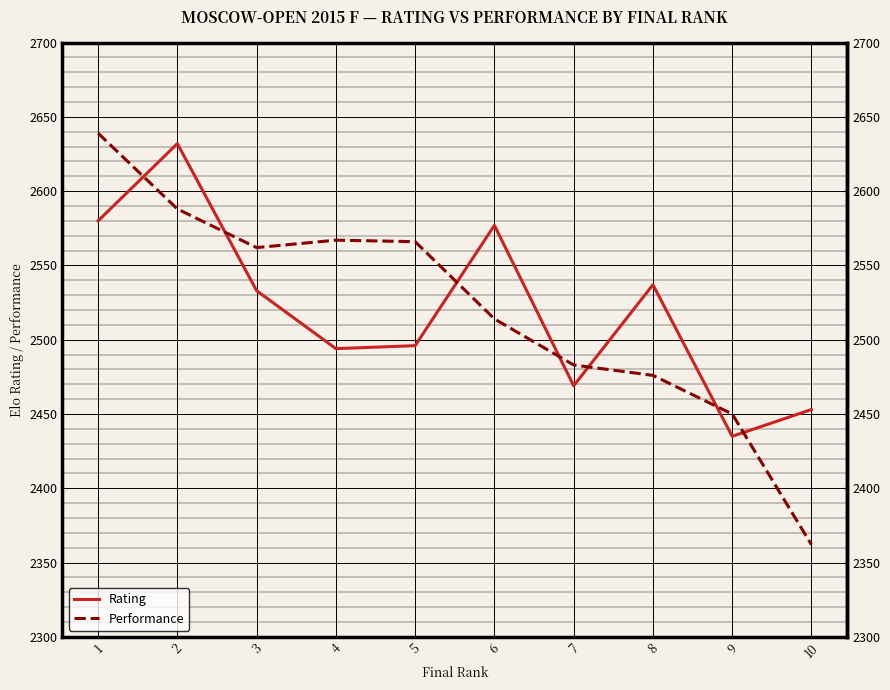

What is the total value across all series at 8?

5013